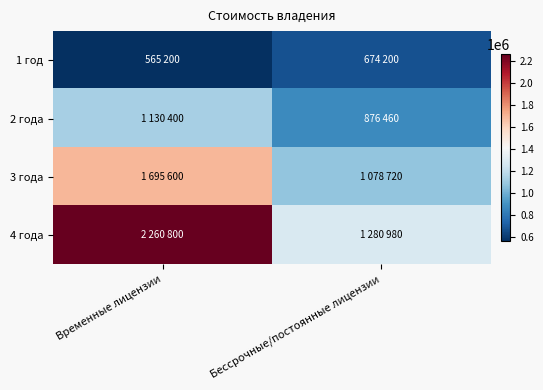

At which category is the sum across all series the highest?

Временные лицензии